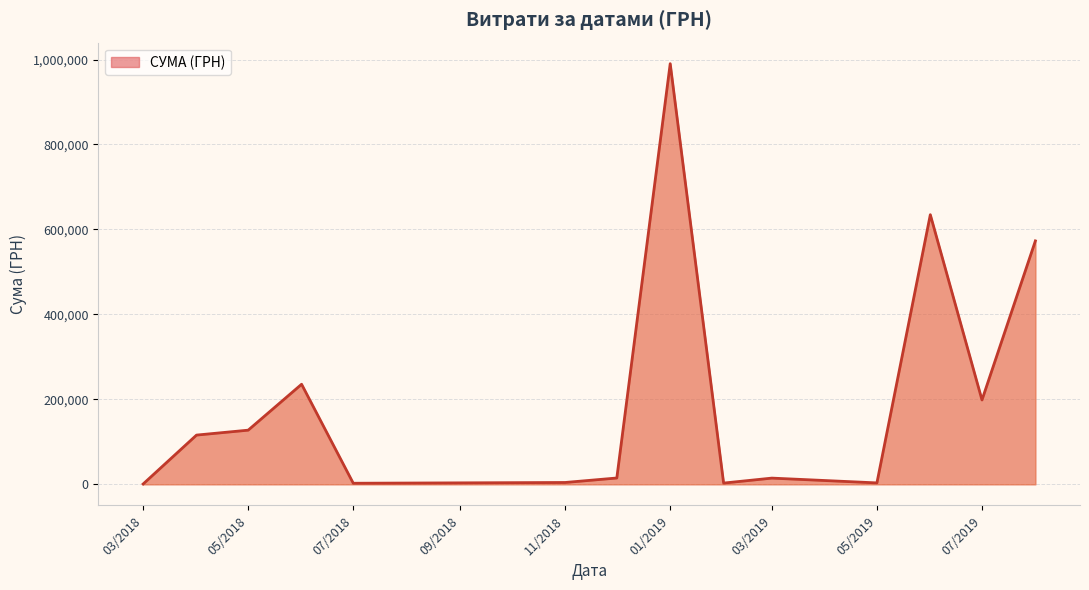

What is the minimum value shown in the chart?

786.0